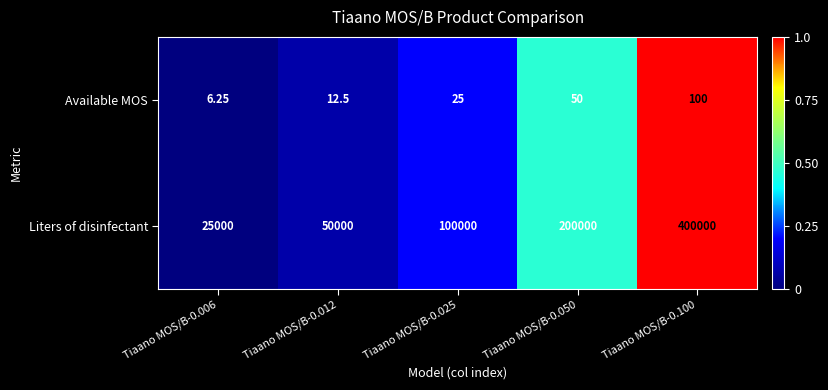

How many categories are shown in the chart?

5